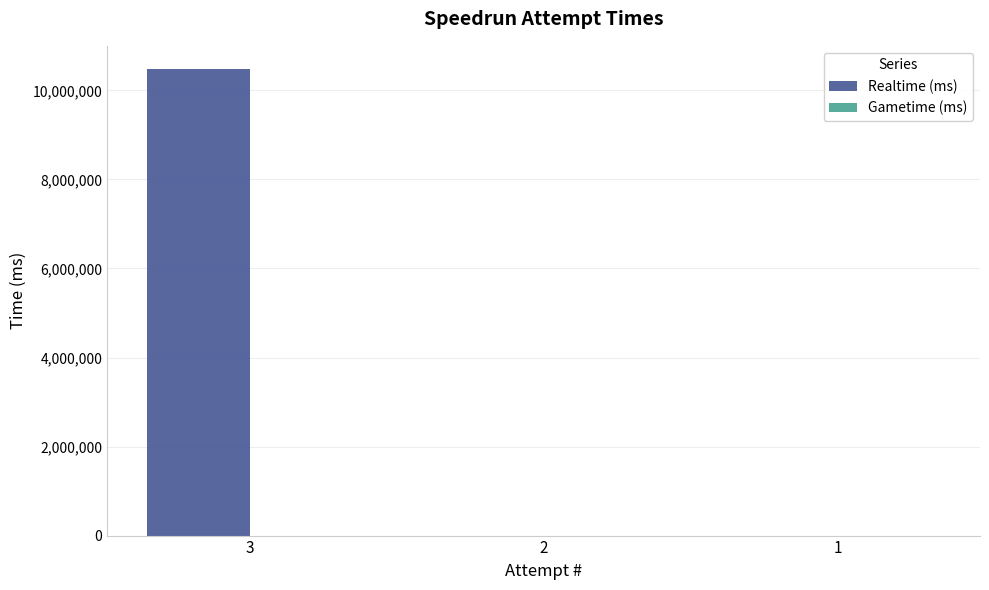

What is the maximum value shown in the chart?

10476999